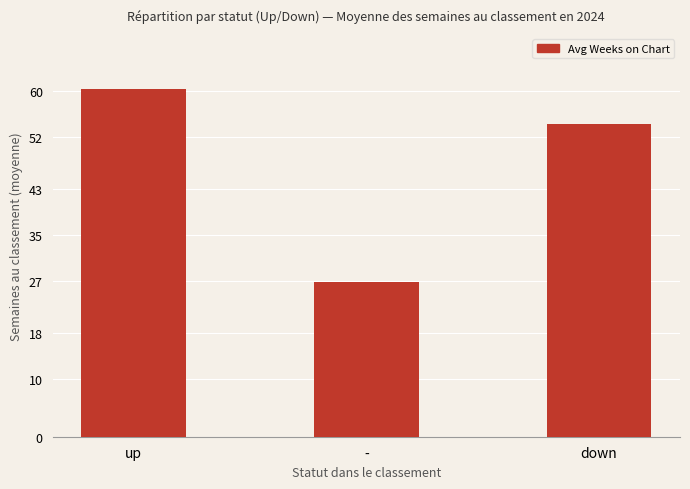

What is the label of the 2nd bar from the right?

-